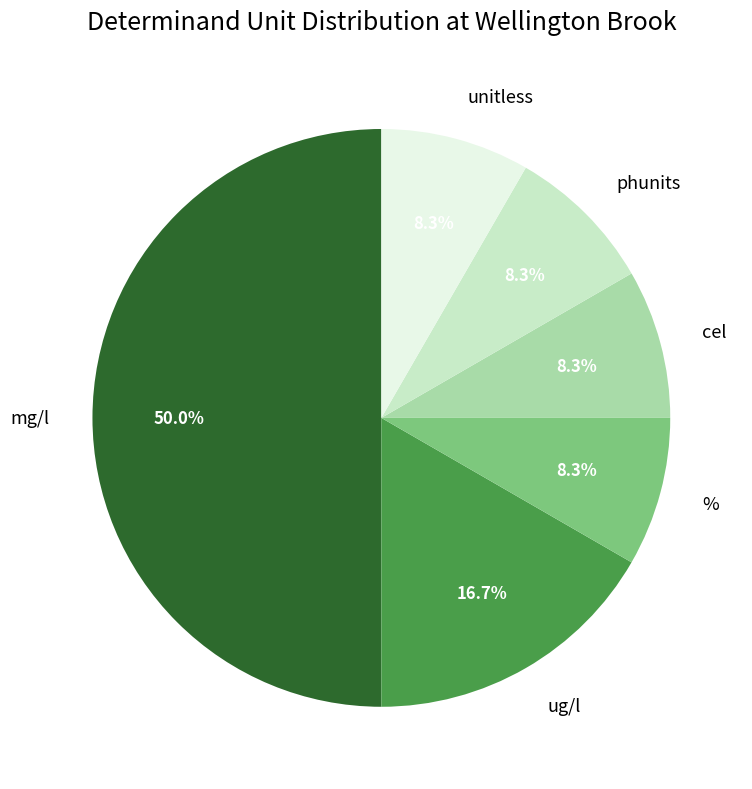

What percentage is the mg/l slice, to the nearest percent?

50%